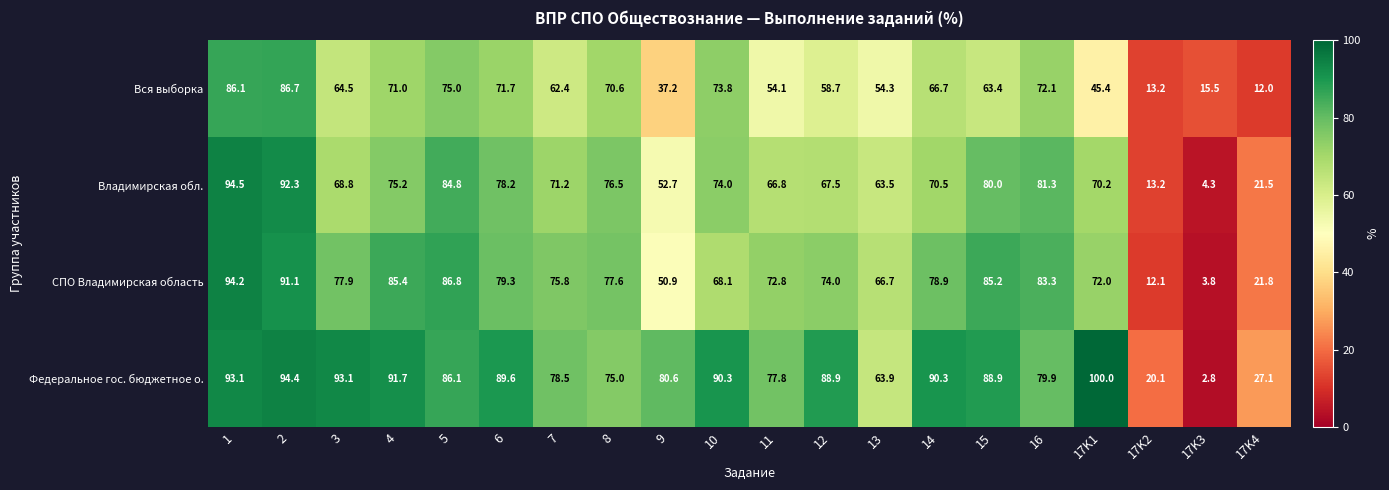

Which series has the widest spread of values?

Федеральное гос. бюджетное о.